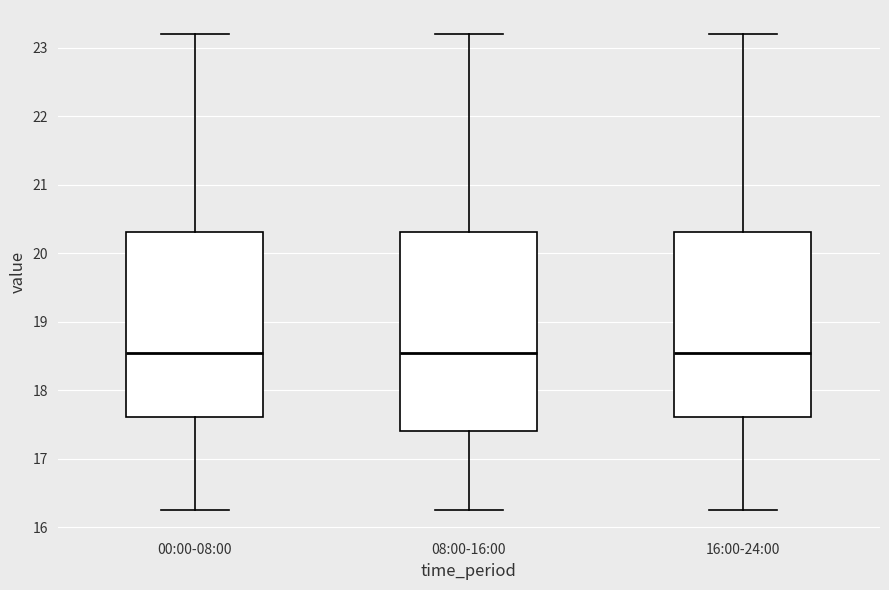

Reading left to right, read every box against the y-axis: the position of its median line, the range the box covers, and the ends of its whiskers. The values are not printed on the chart, so give them approximately, as read against the axis.

00:00-08:00: median 18.5, box 17.6 to 20.3, whiskers 16.3 to 23.2
08:00-16:00: median 18.5, box 17.4 to 20.3, whiskers 16.3 to 23.2
16:00-24:00: median 18.5, box 17.6 to 20.3, whiskers 16.3 to 23.2